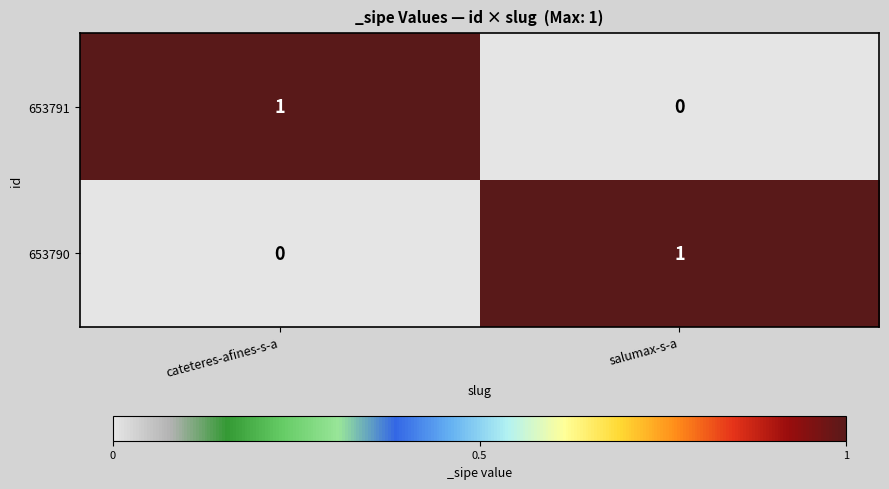

At which label does 653790 reach its peak?

salumax-s-a